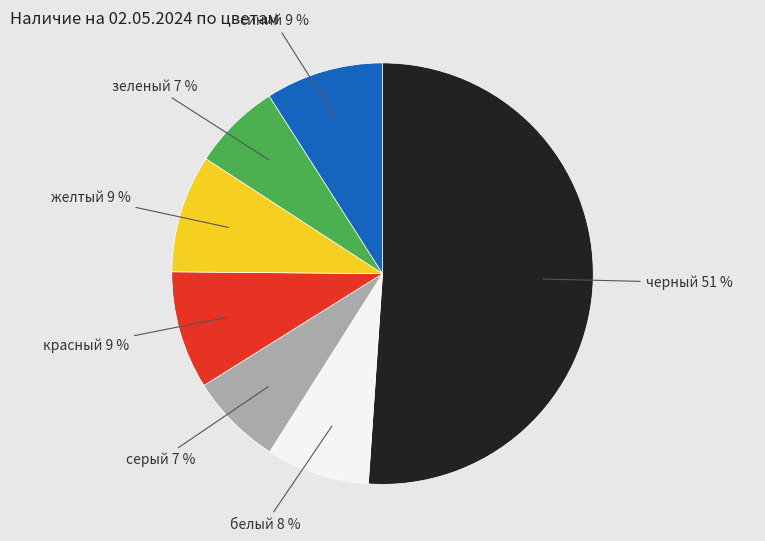

Is there any slice that represents more than half of the pie?

Yes